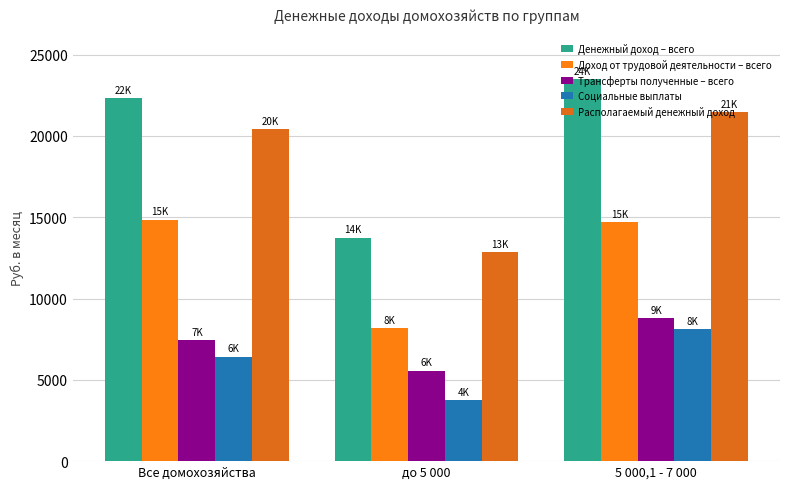

Is it true that Доход от трудовой деятельности – всего equals 4945.0 at до 5 000?

False